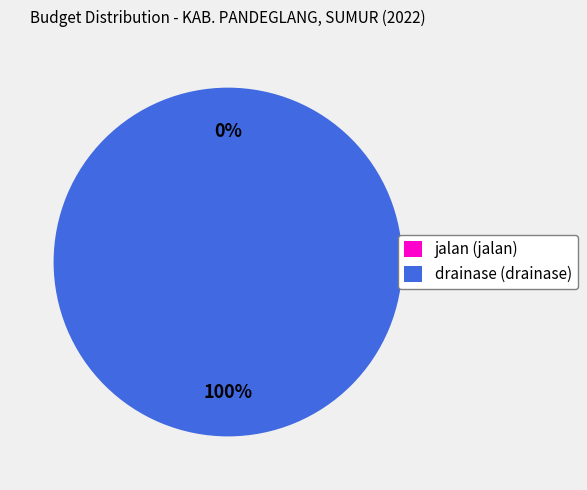

What percentage is NOT represented by jalan?

100.0%